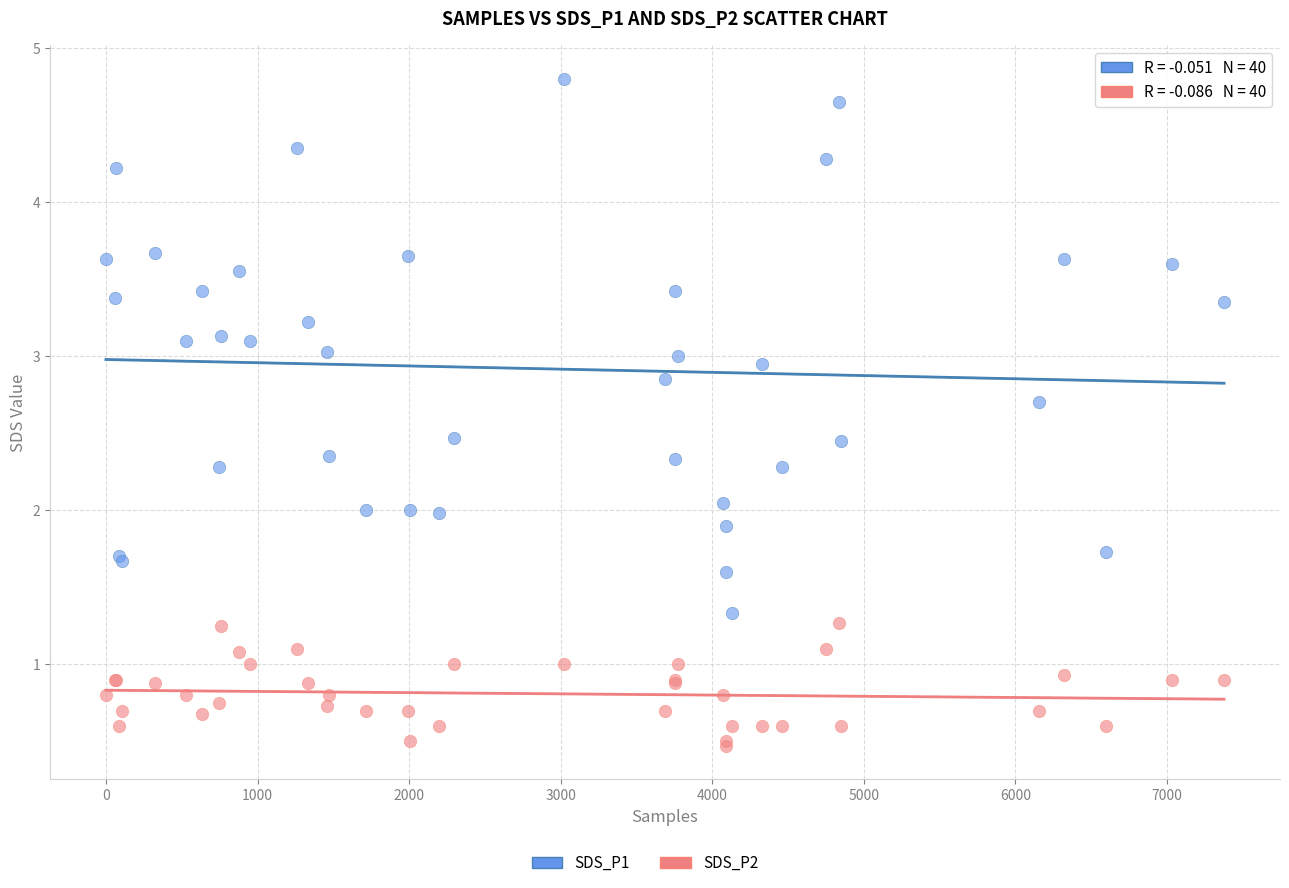

Which series reaches the minimum Y coordinate?

SDS_P2